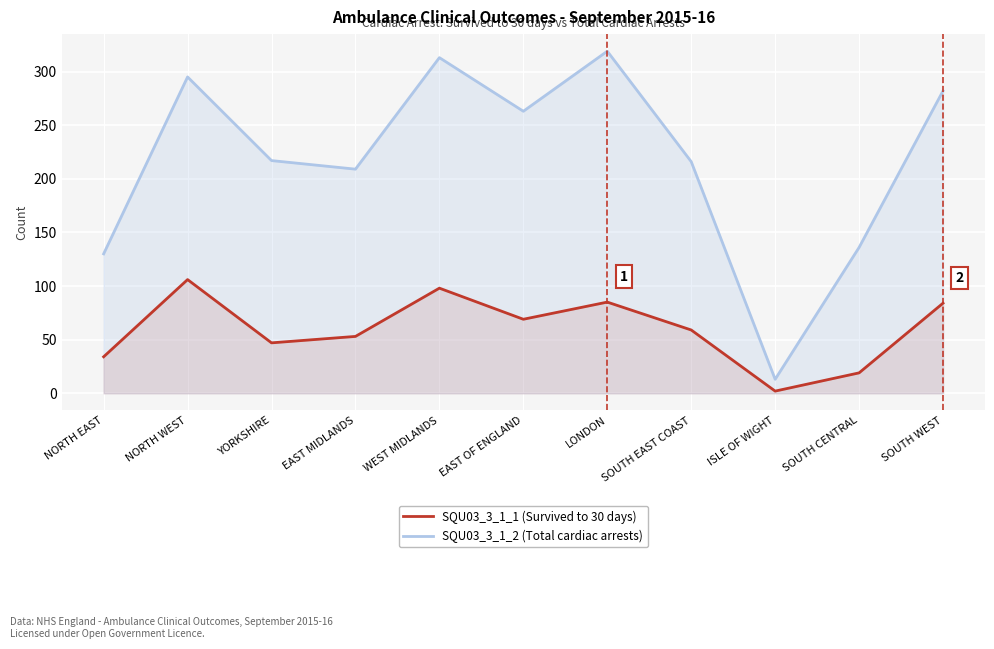

What are all the series names shown in the legend?

SQU03_3_1_1 (Survived to 30 days), SQU03_3_1_2 (Total cardiac arrests)